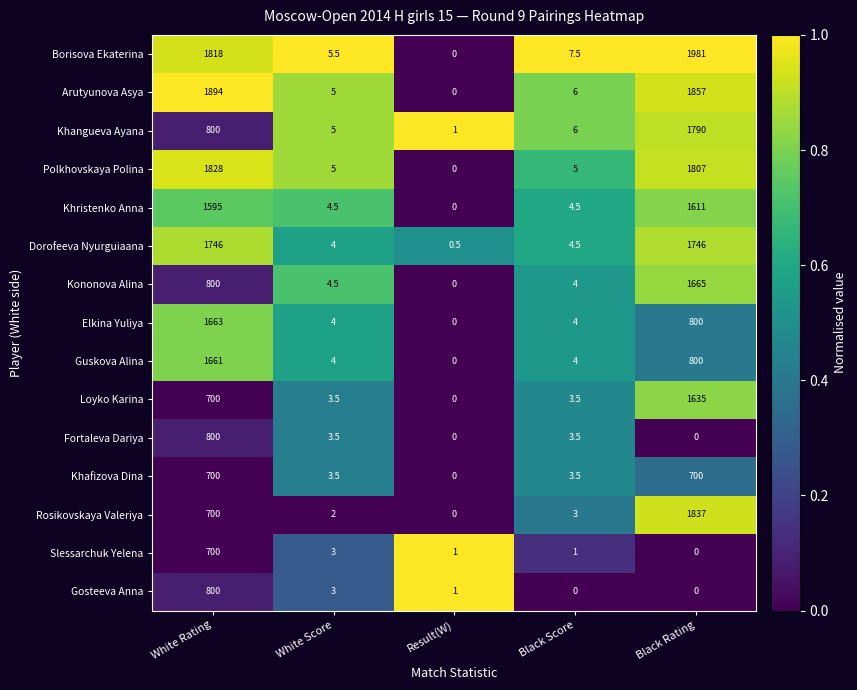

Count the number of categories in the chart.

5